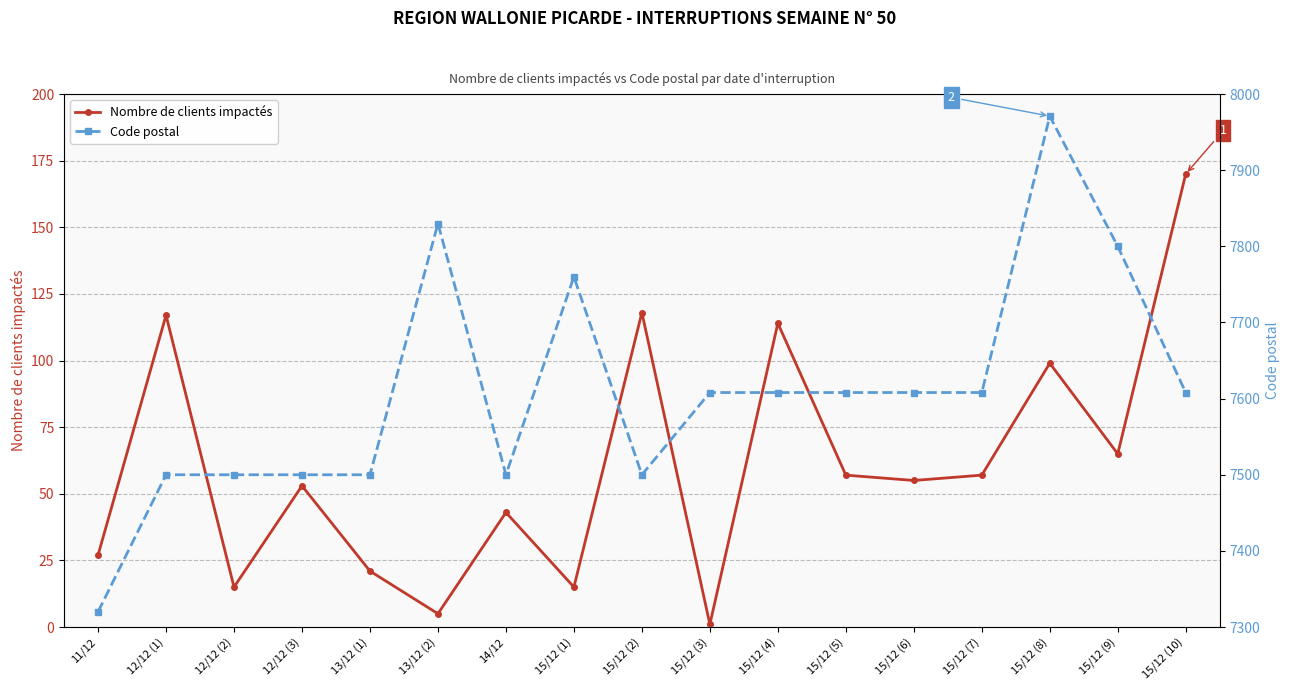

Which series has the largest total across all categories?

Code postal